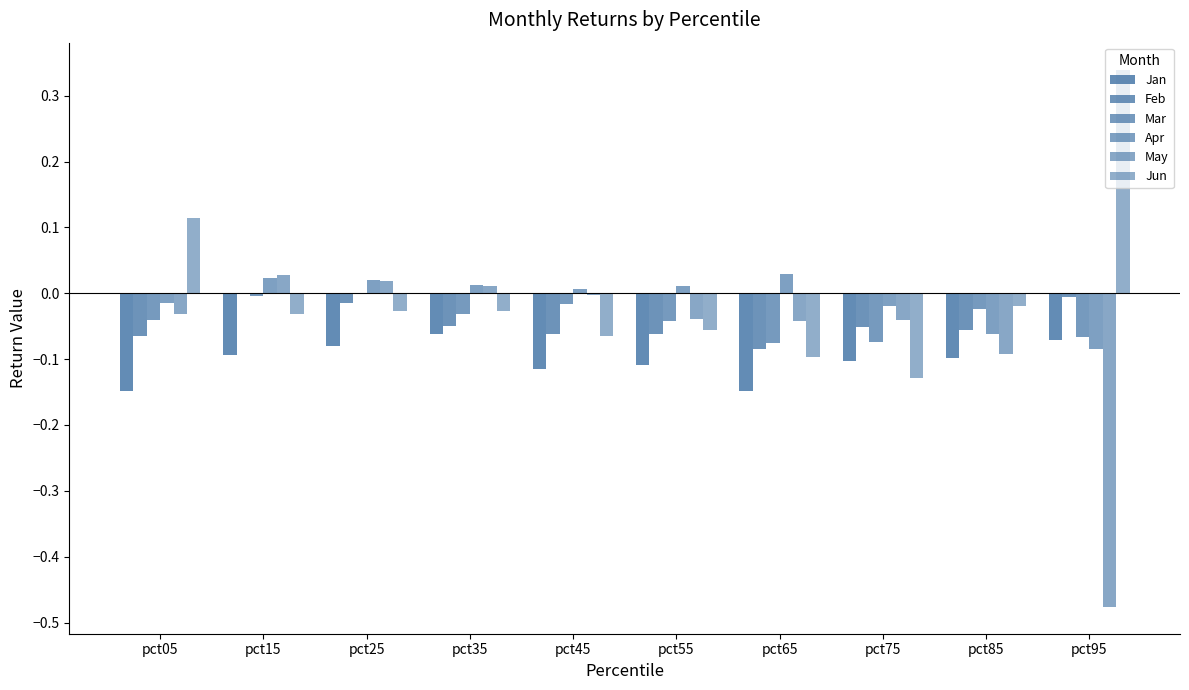

What is the total value across all series at pct85?

-0.4